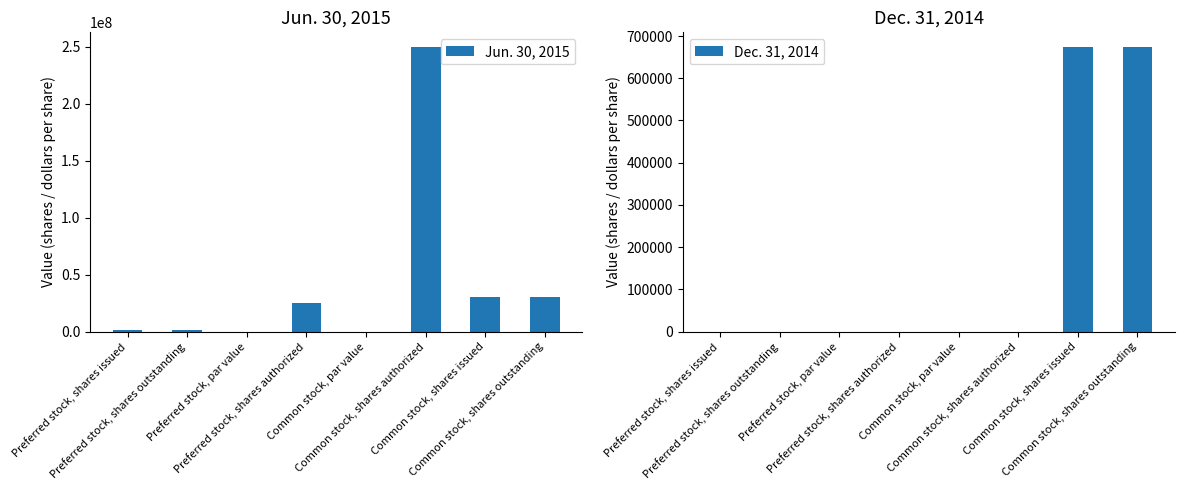

The value of Jun. 30, 2015 at Preferred stock, par value is 0.0. True or false?

True